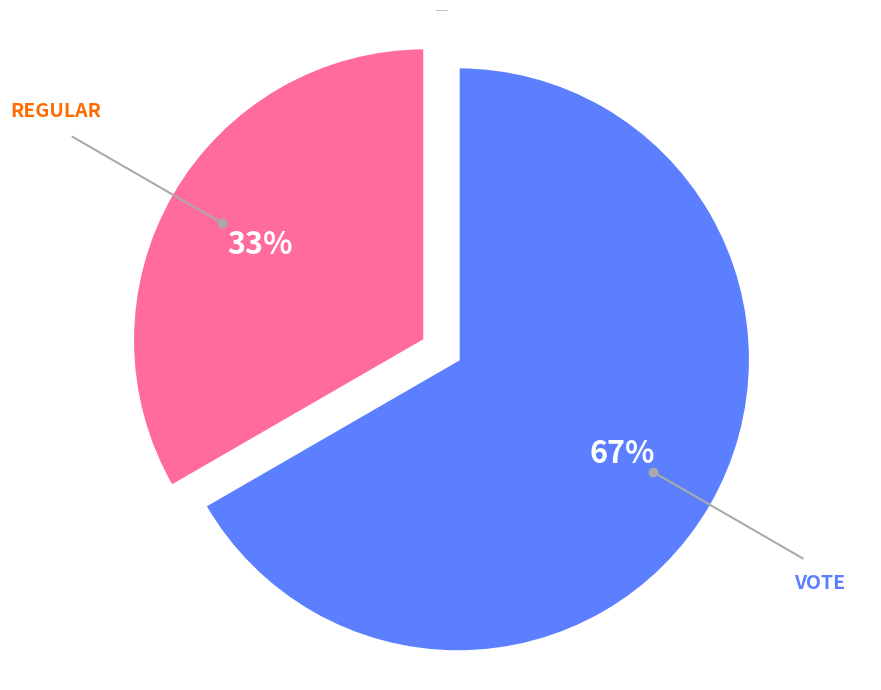

Is there any slice that represents more than half of the pie?

Yes